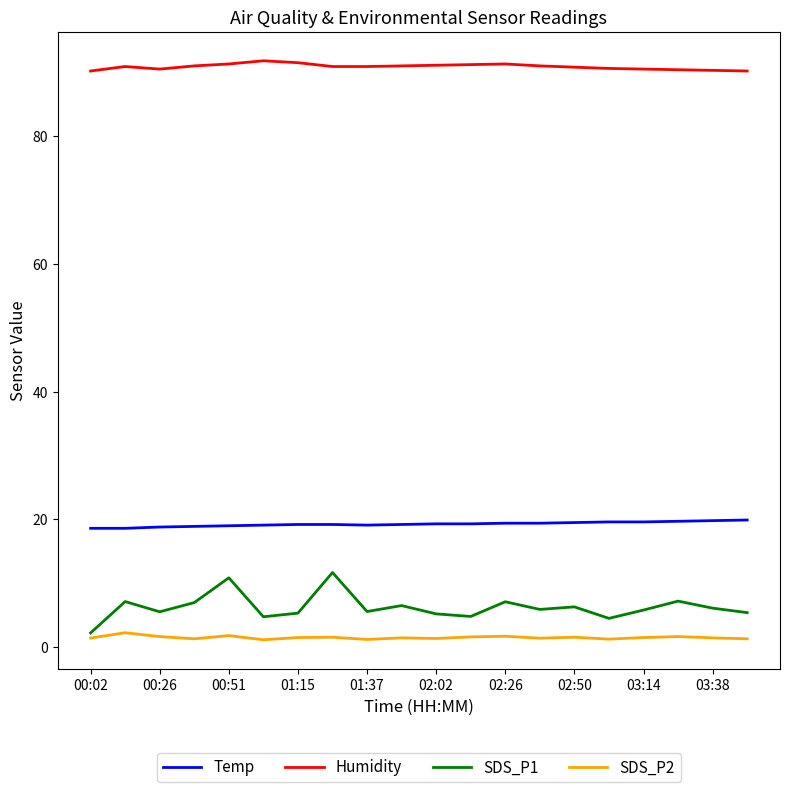

True or false: SDS_P1 and SDS_P2 cross at least once.

False